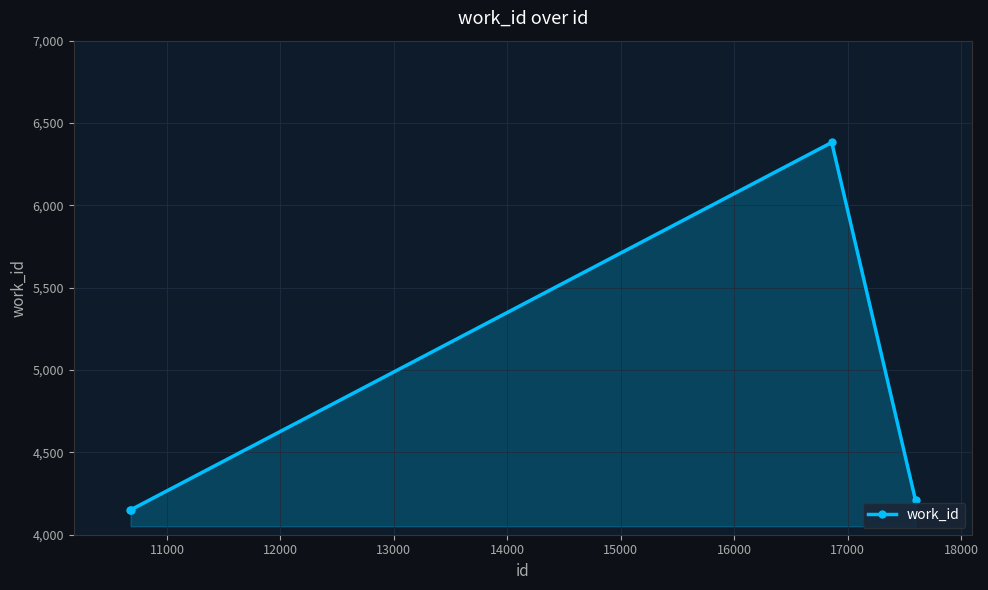

How many data points are less than 4208?

2